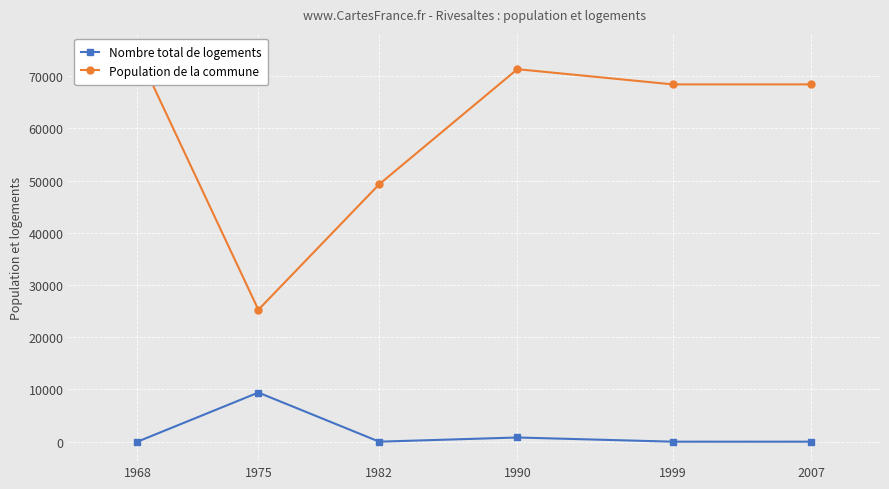

At which category does Nombre total de logements reach its first local peak?

1975